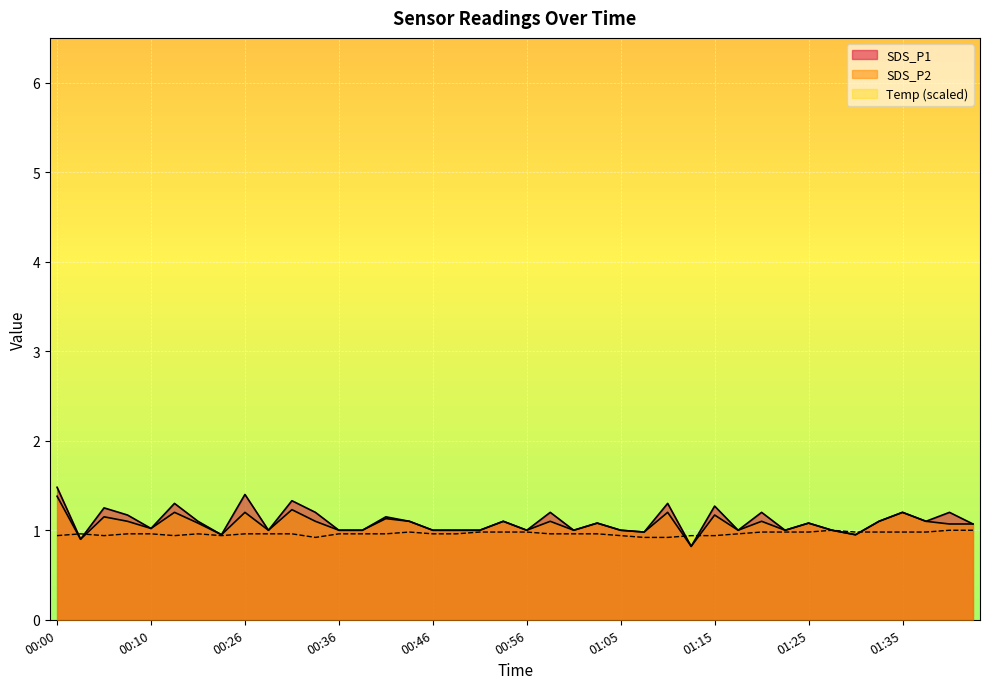

Where do SDS_P1 and Temp first cross each other?

00:00 and 00:03